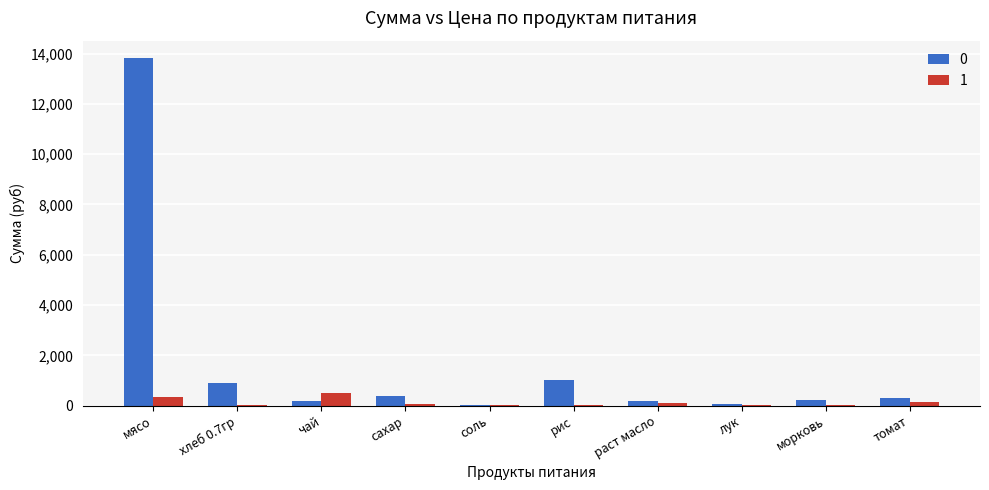

At which category is the sum across all series the highest?

мясо